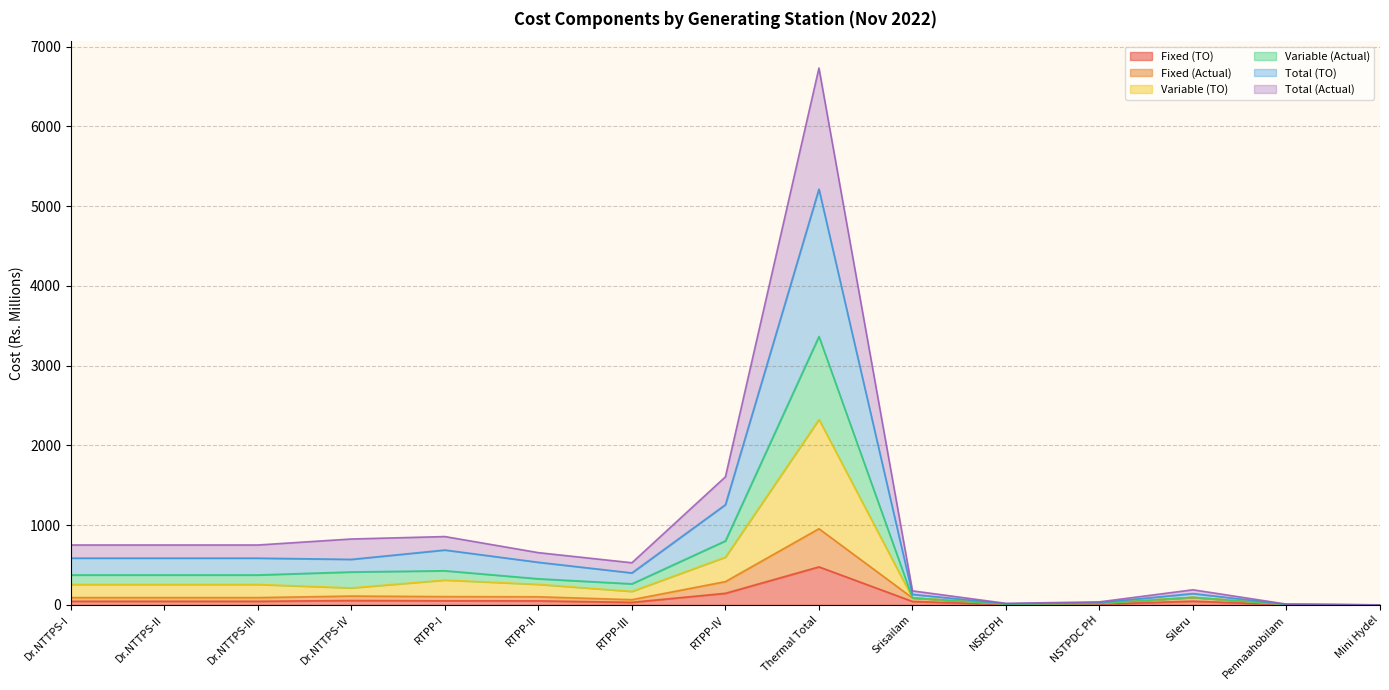

How many lines are shown in the chart?

6